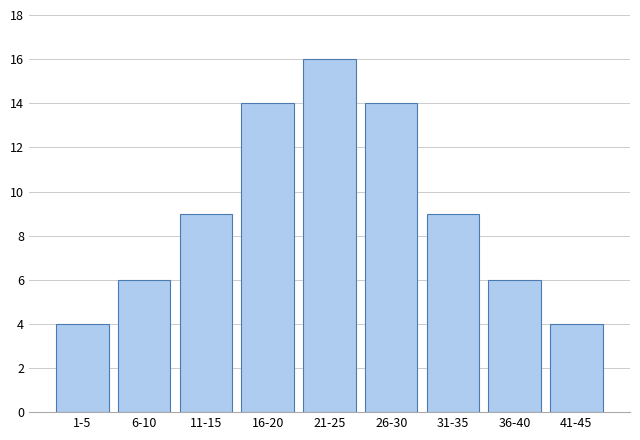

Reading left to right, list all the values displayed in this chart.

1-5=4	6-10=6	11-15=9	16-20=14	21-25=16	26-30=14	31-35=9	36-40=6	41-45=4